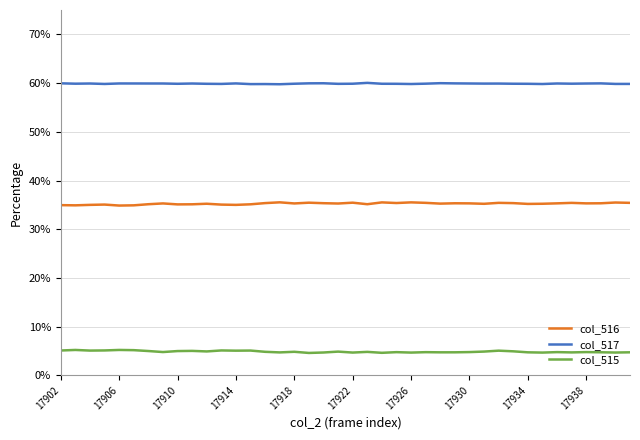

Count the col_515 values in the range 0 to 1.

40